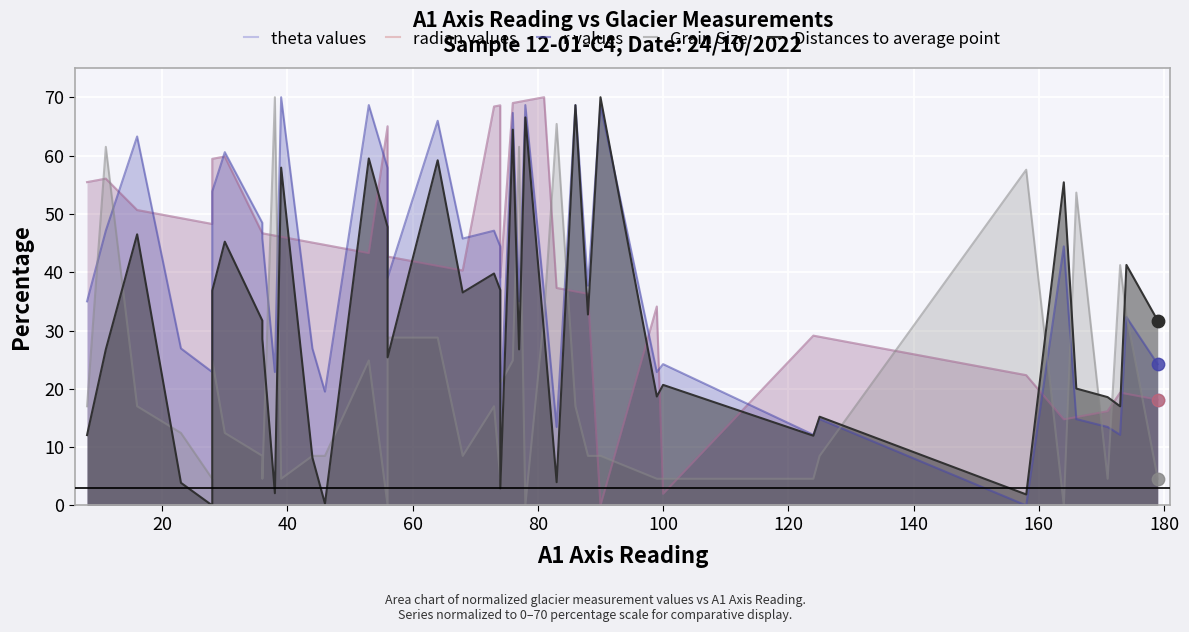

What are all the series names shown in the legend?

theta values, radian values, r values, Grain Size, Distances to average point